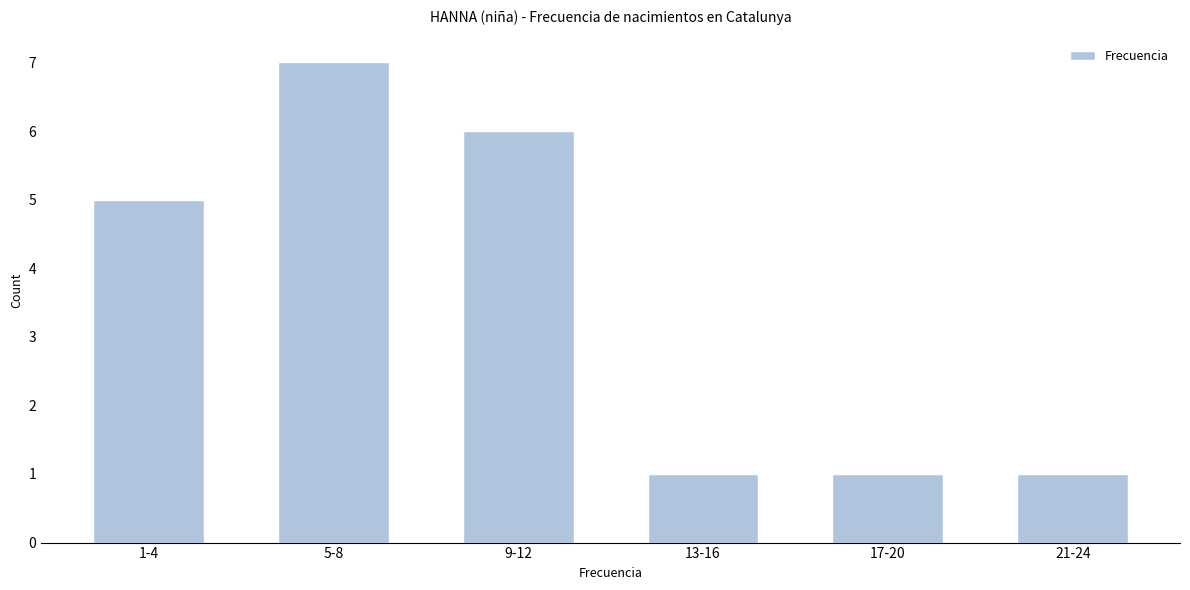

Reading left to right, list all the values displayed in this chart.

5	7	6	1	1	1